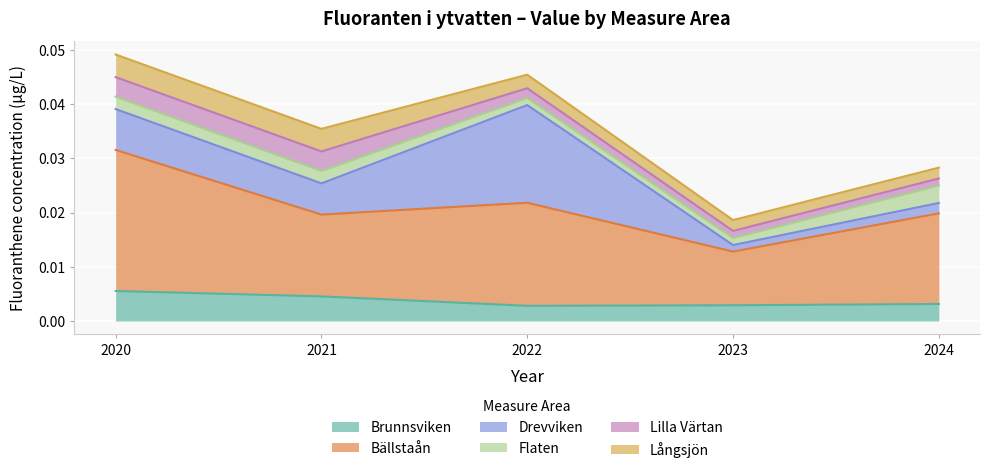

List the labels in order of Lilla Värtan value, largest first.

2020, 2021, 2022, 2023, 2024